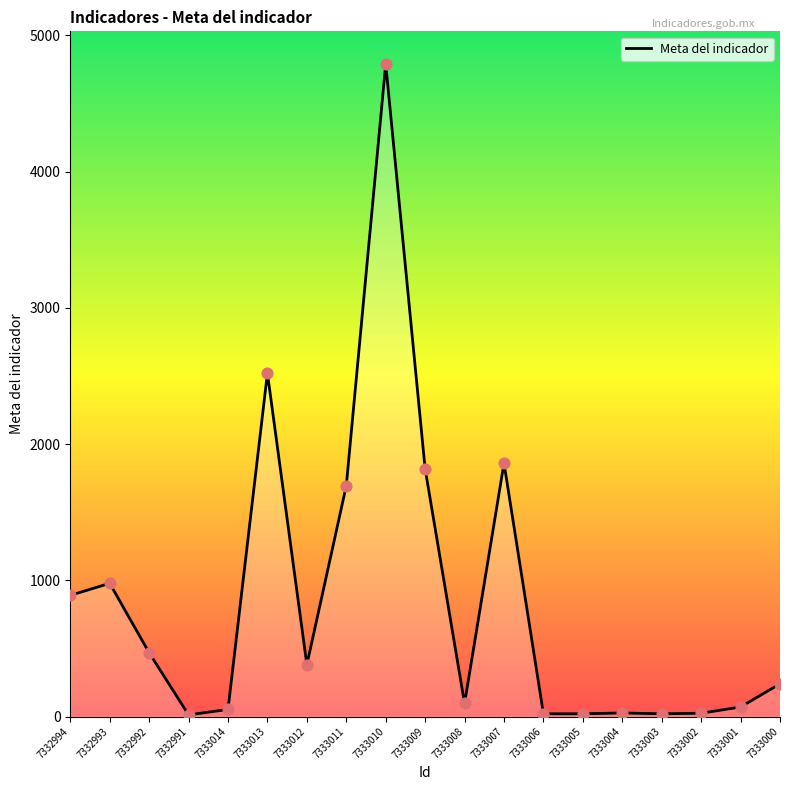

What is the change in value from 7333013 to 7333011?

-826